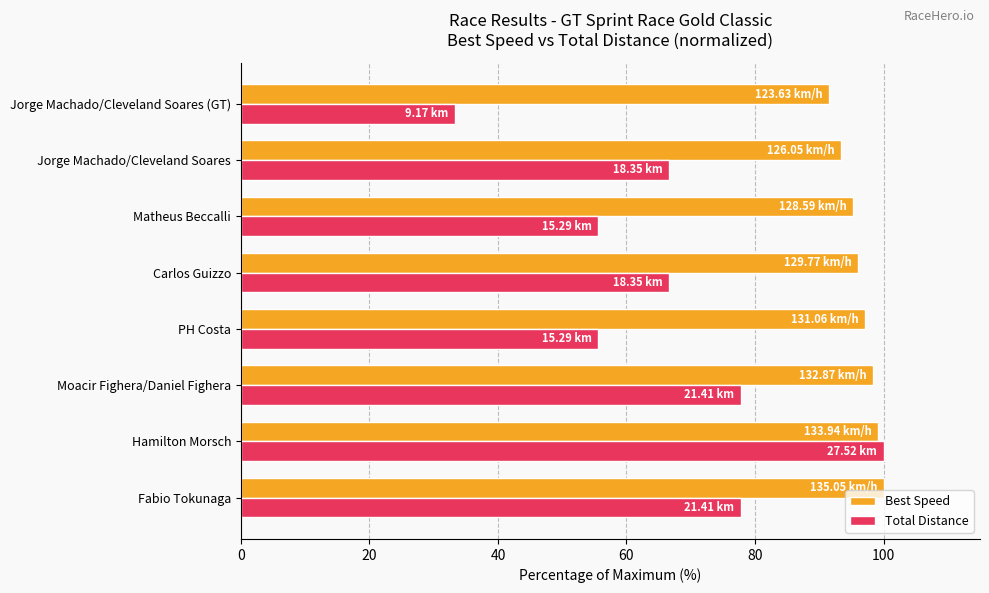

At Jorge Machado/Cleveland Soares, list the series in order from smallest to largest.

Total Distance, Best Speed